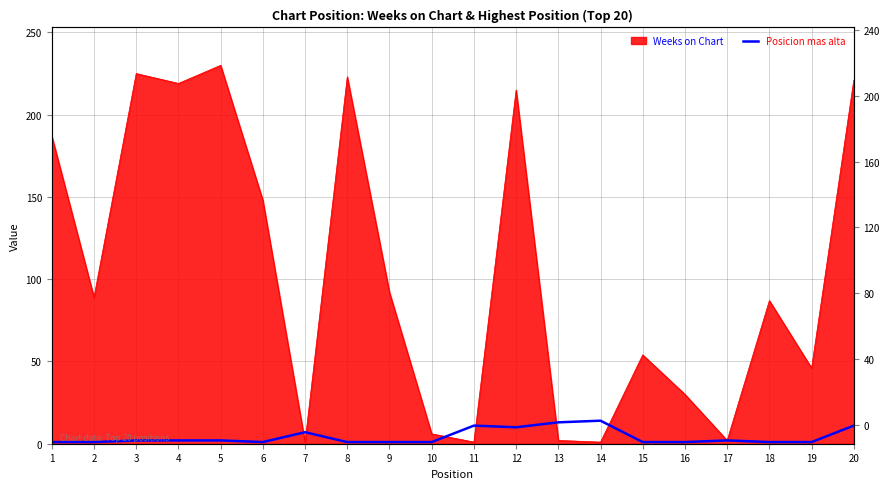

What is the difference between the maximum and minimum values?

13